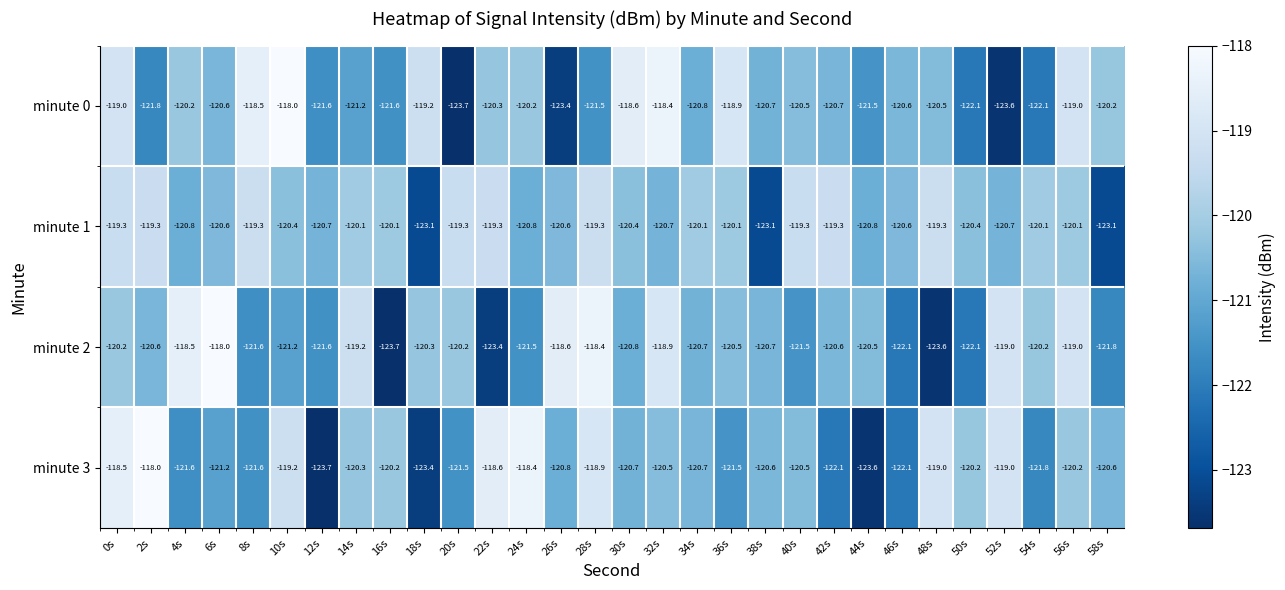

The minute 3 series shows -78.7 at 42s. True or false?

False